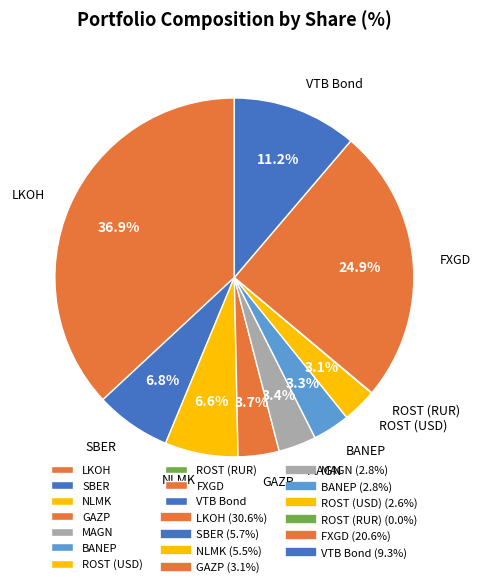

The NLMK slice represents 14% of the pie. True or false?

False